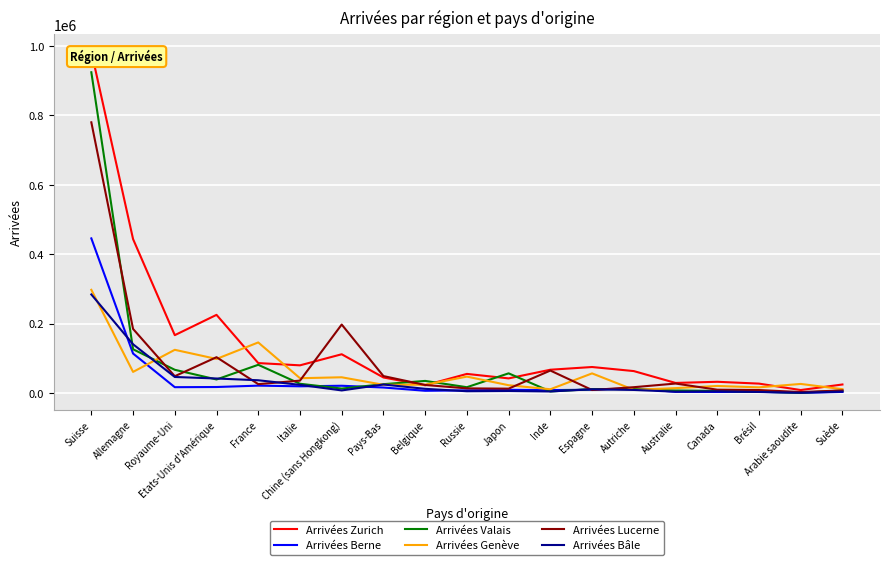

List the labels in order of Arrivées Valais value, largest first.

Suisse, Allemagne, France, Royaume-Uni, Japon, Etats-Unis d'Amérique, Belgique, Italie, Pays-Bas, Russie, Chine (sans Hongkong), Autriche, Espagne, Australie, Suède, Canada, Inde, Brésil, Arabie saoudite